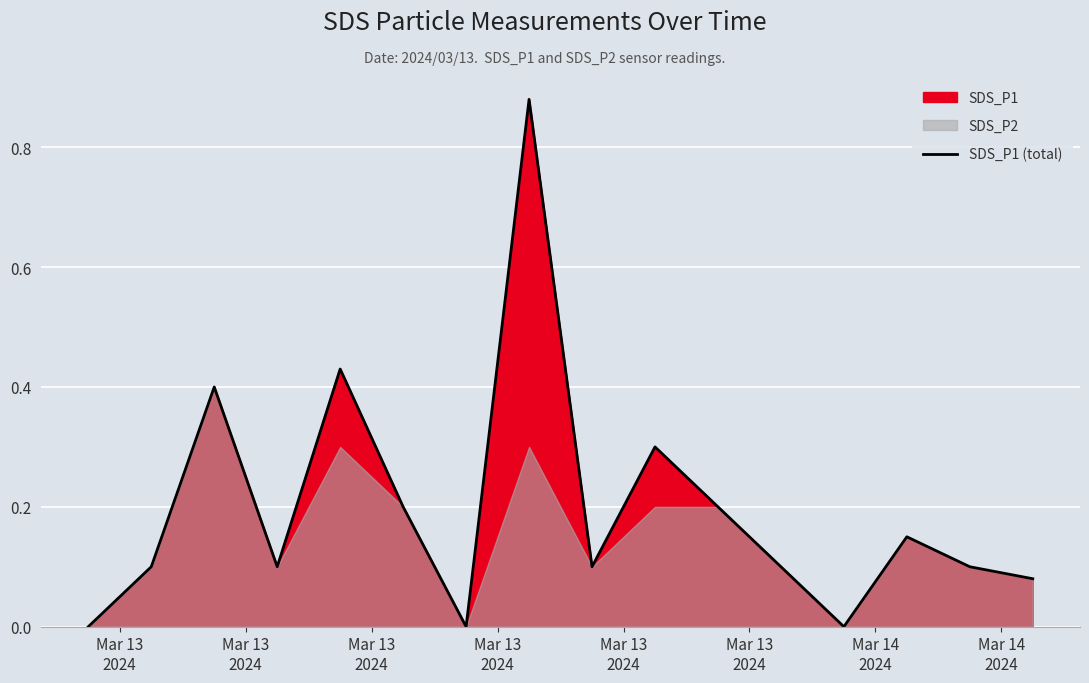

Reading left to right, extract all data points from this chart.

0.0	0.1	0.4	0.1	0.4	0.2	0.0	0.9	0.1	0.3	0.2	0.1	0.0	0.1	0.1	0.1